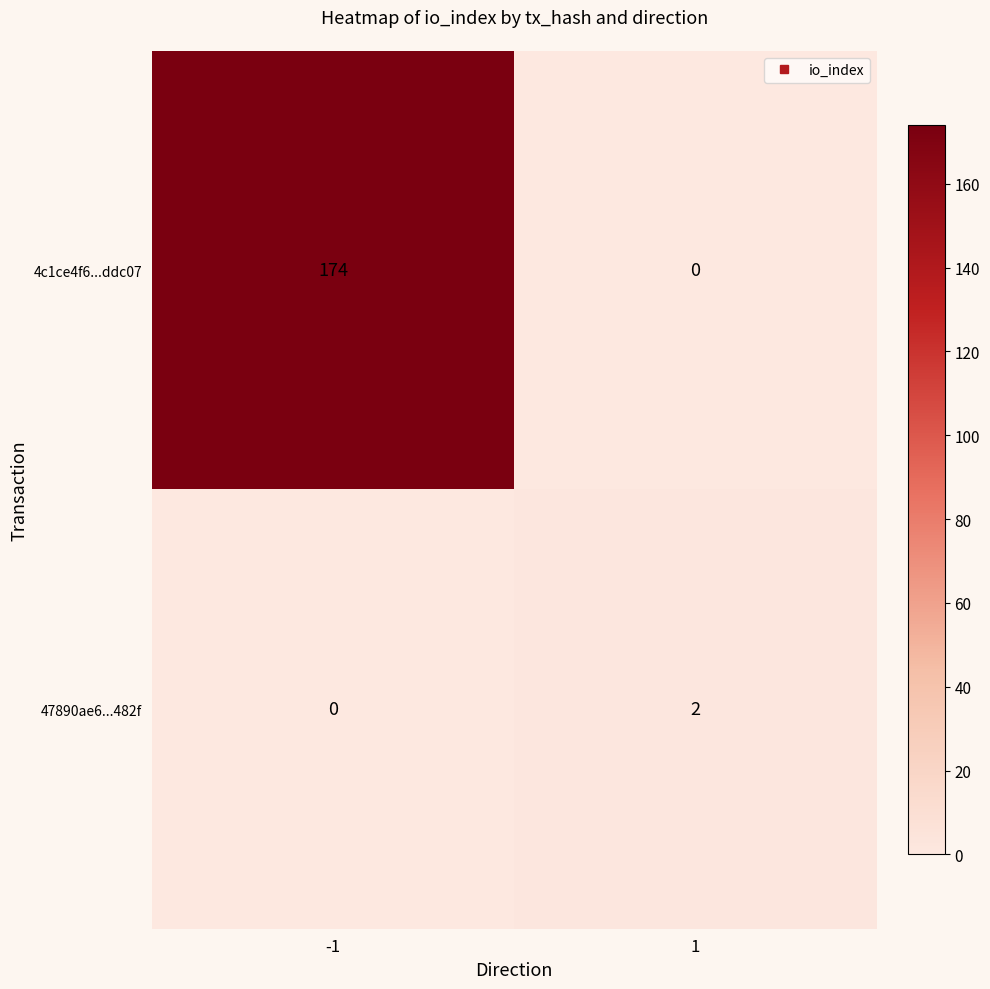

Which series has the widest spread of values?

4c1ce4f6...ddc07